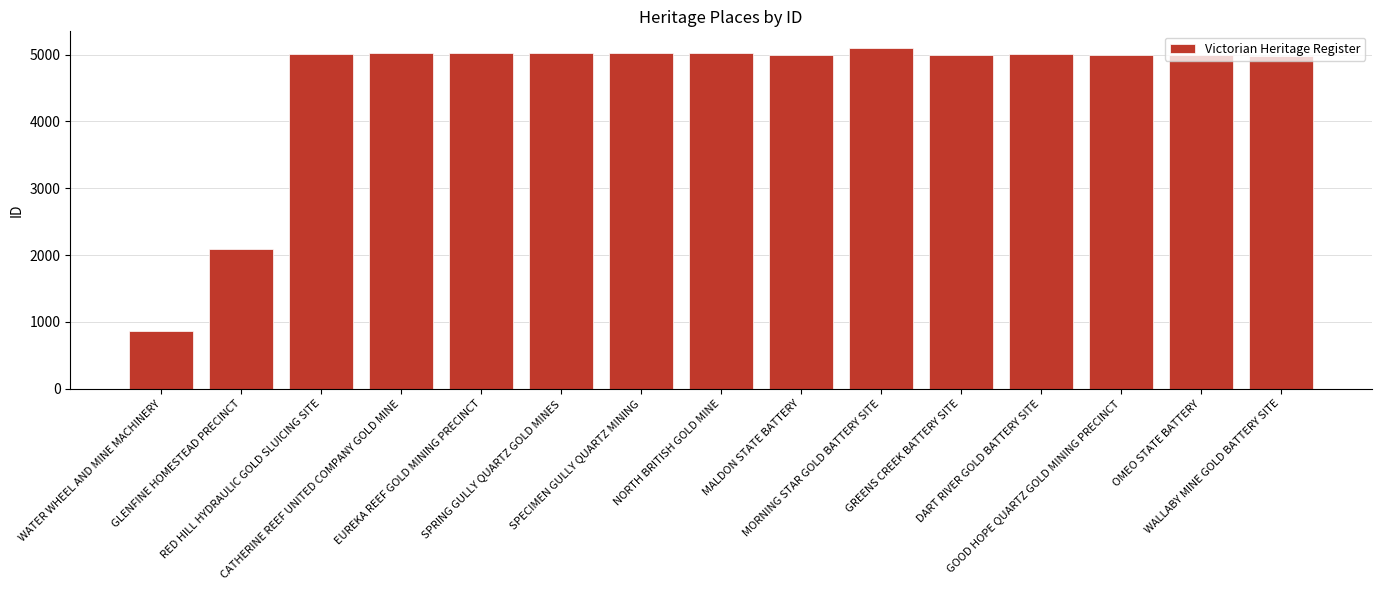

What is the label of the 6th bar from the left?

SPRING GULLY QUARTZ GOLD MINES